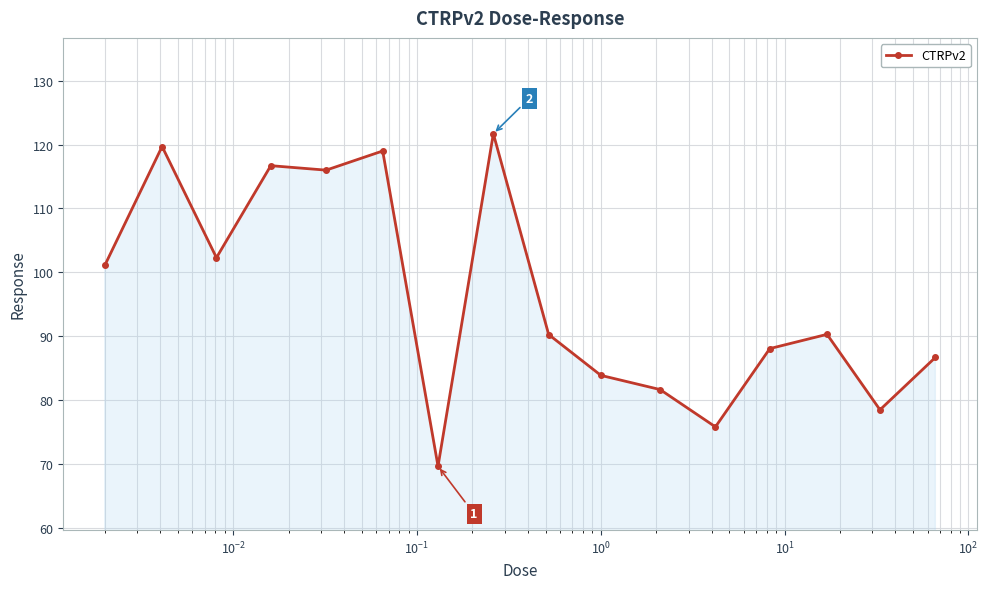

What is the maximum value shown in the chart?

121.7